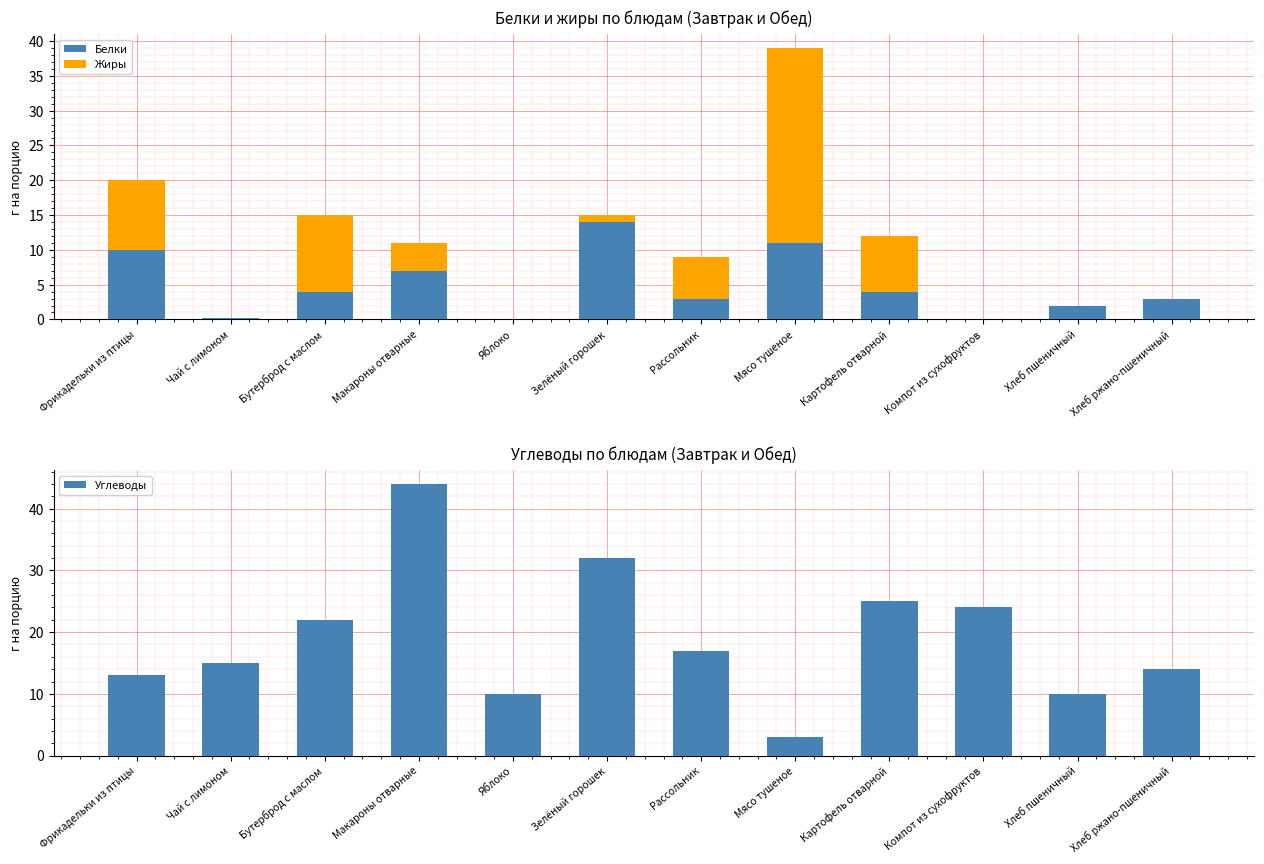

What is the approximate value of Углеводы at Бутерброд с маслом?

22